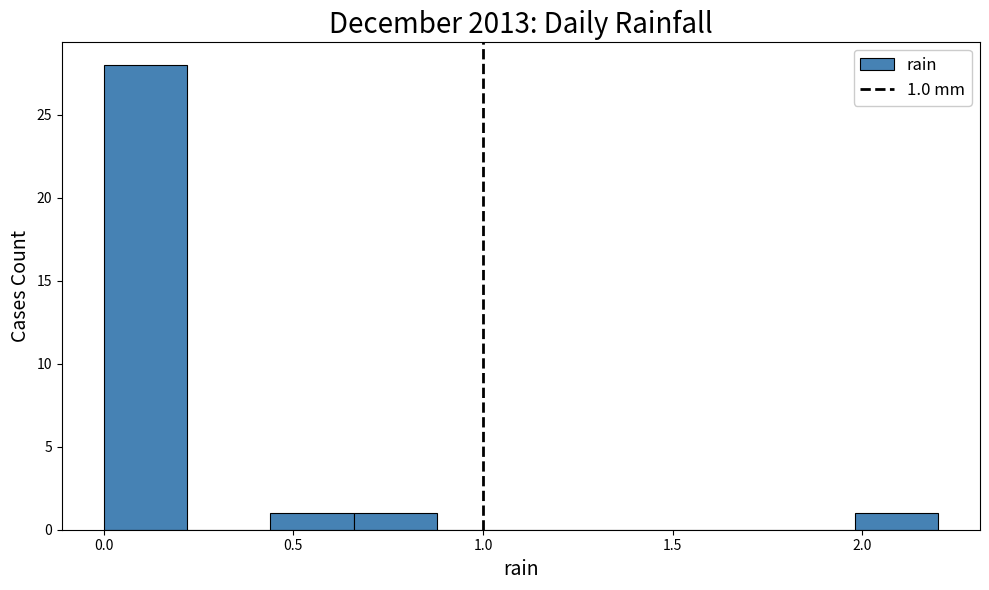

Which range on the x-axis has the tallest bar?

0.00 to 0.22